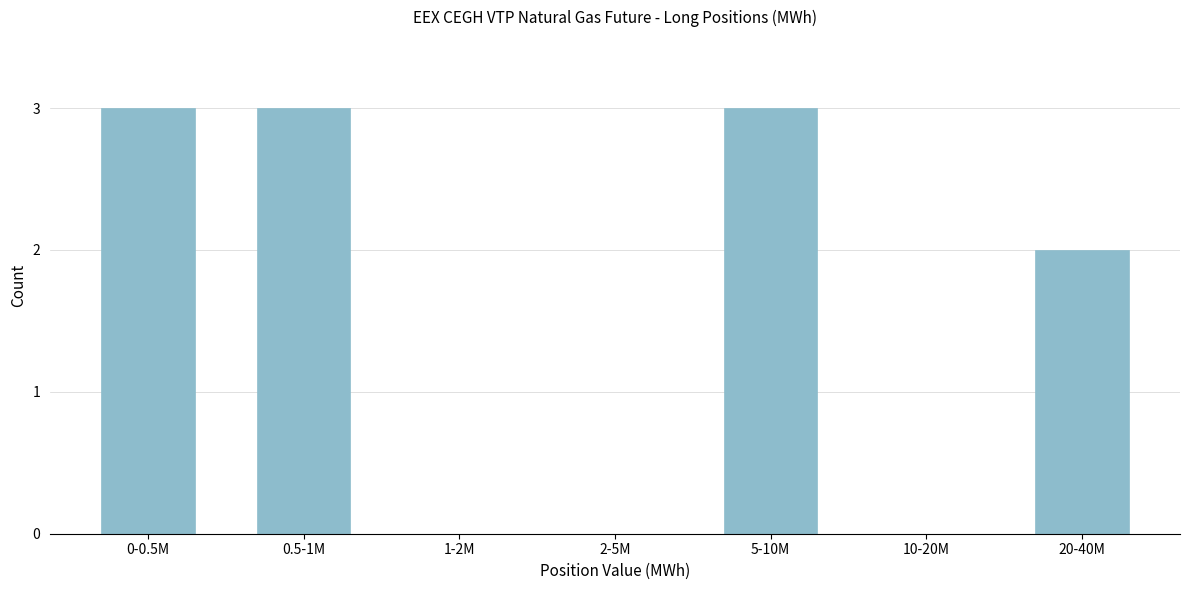

Reading left to right, list all the values displayed in this chart.

0-0.5M=3	0.5-1M=3	1-2M=0	2-5M=0	5-10M=3	10-20M=0	20-40M=2